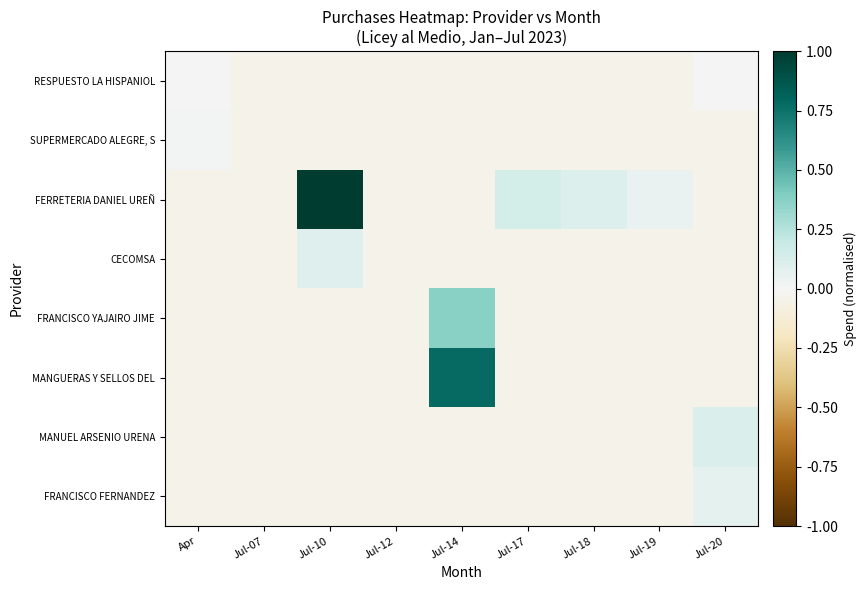

Between Jul-12 and Jul-17, which series saw the biggest shift?

FERRETERIA DANIEL UREÑ